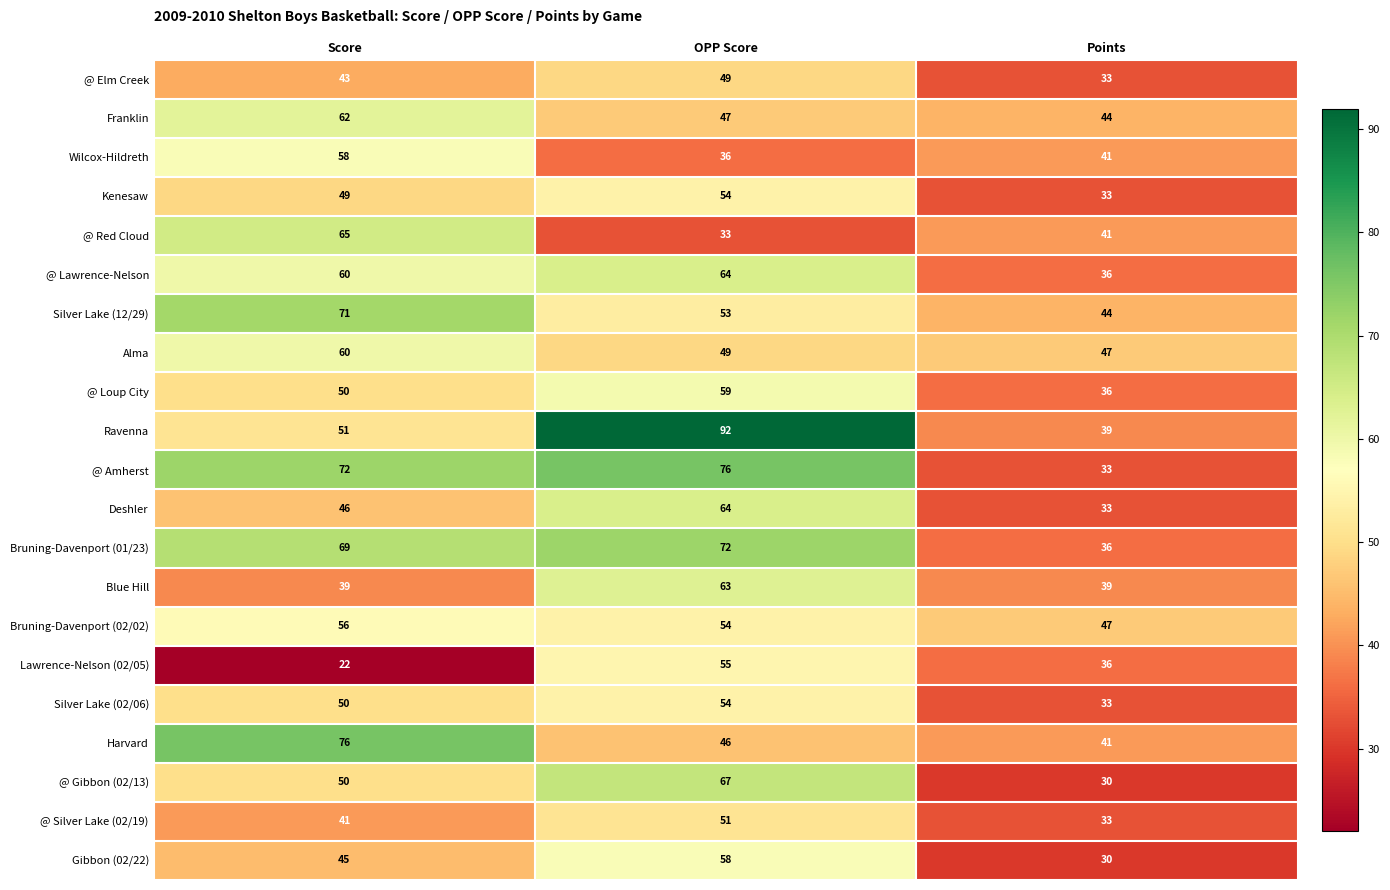

At which label is Harvard closest to 58?

OPP Score